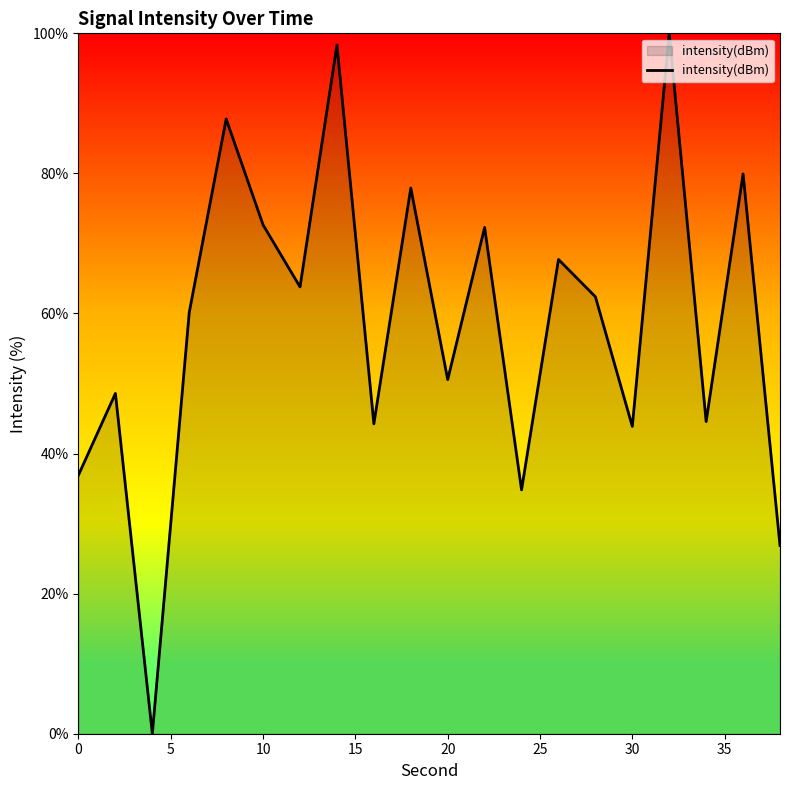

What is the maximum value shown in the chart?

100.0